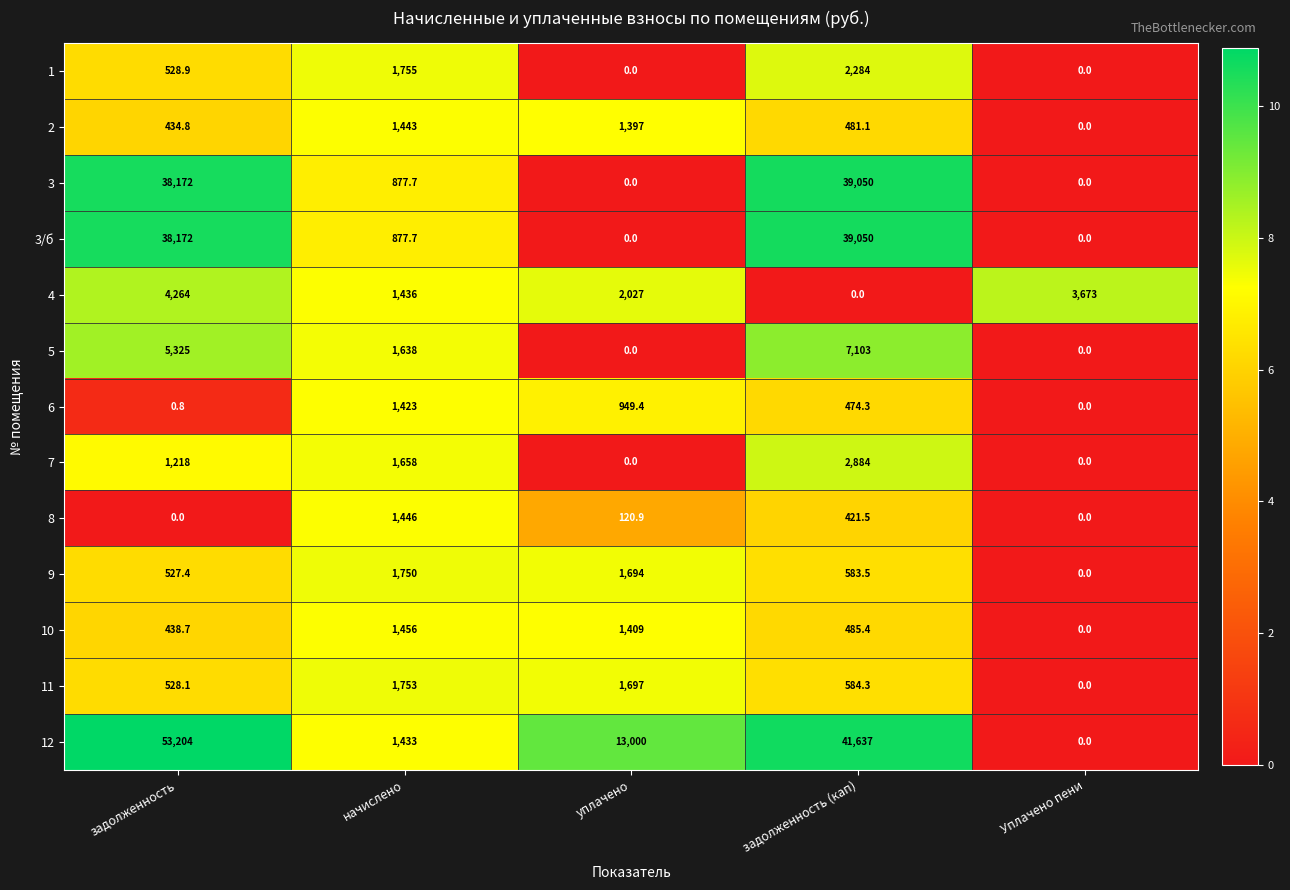

At how many categories does at least one series exceed 3?

5